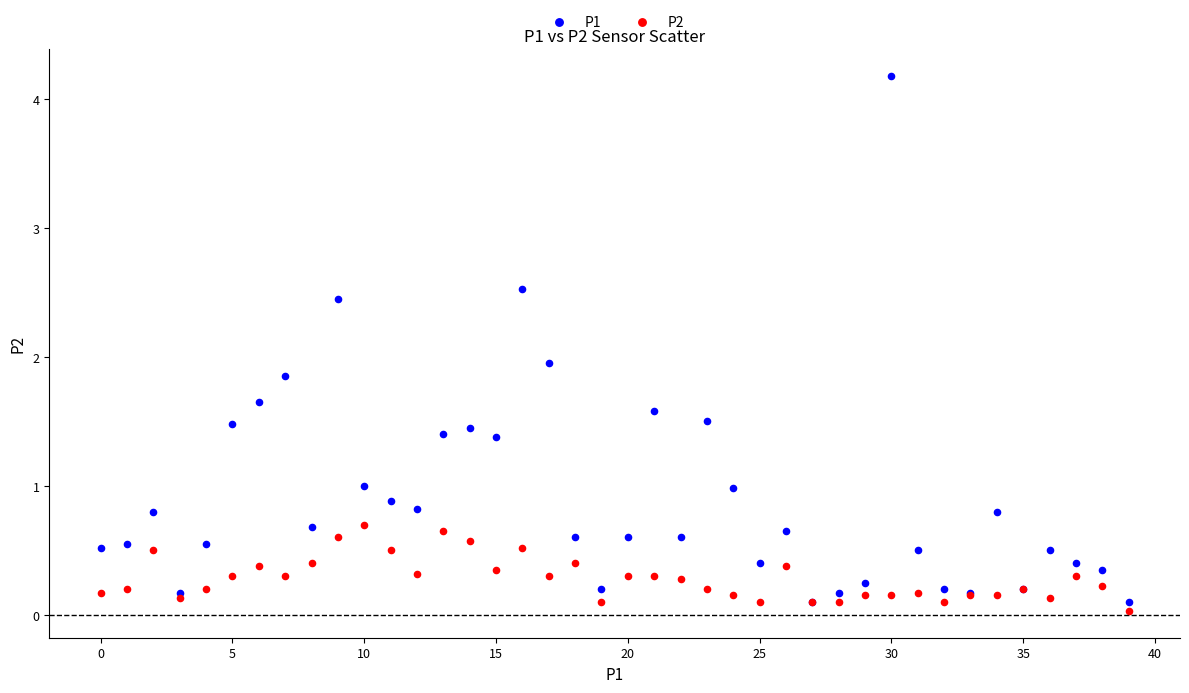

Which series contains the highest Y value?

P1